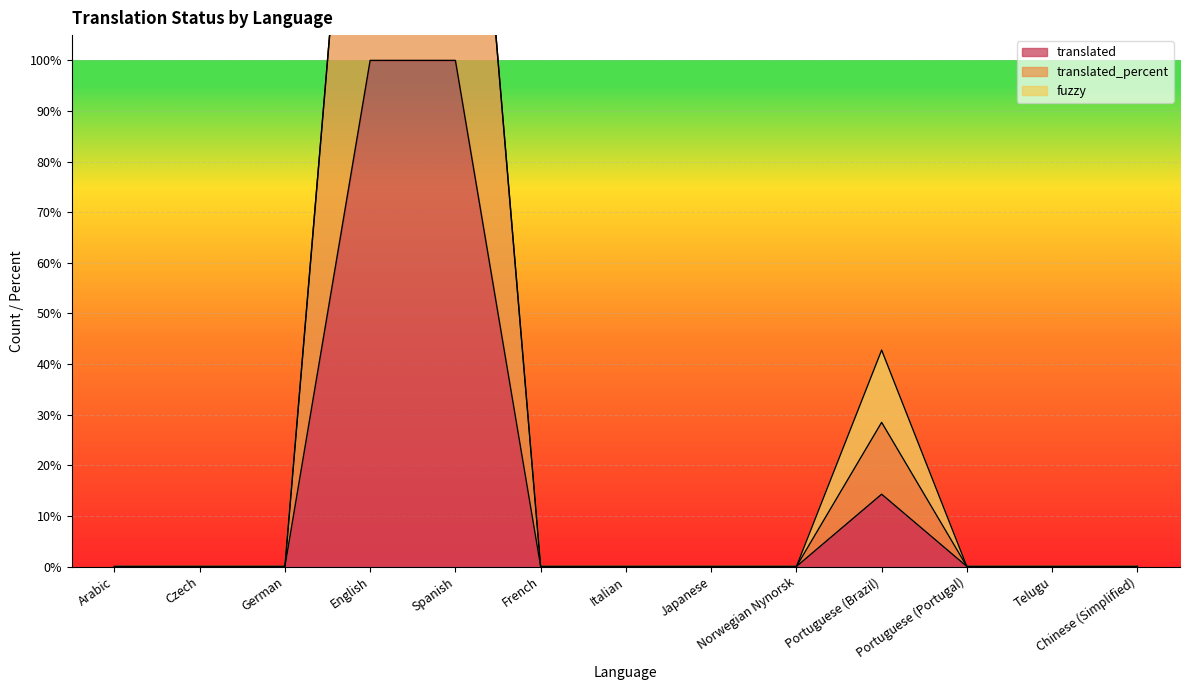

At which label is translated closest to 50?

Portuguese (Brazil)